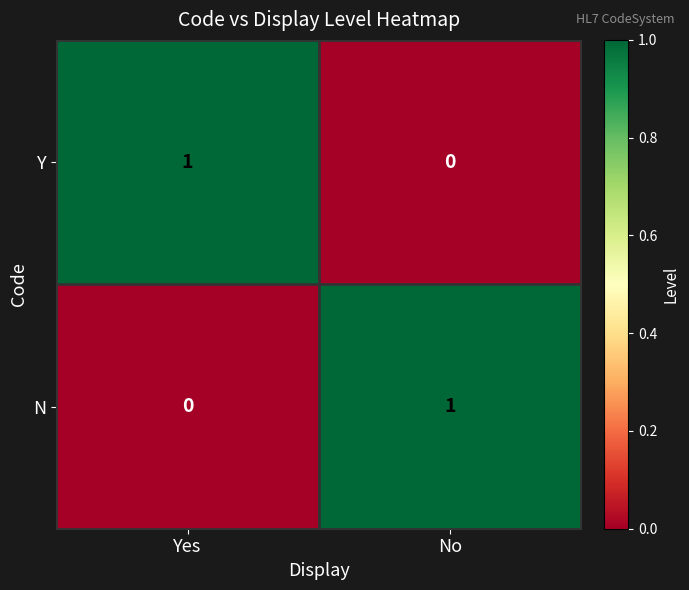

At Yes, list the series in order from smallest to largest.

N, Y